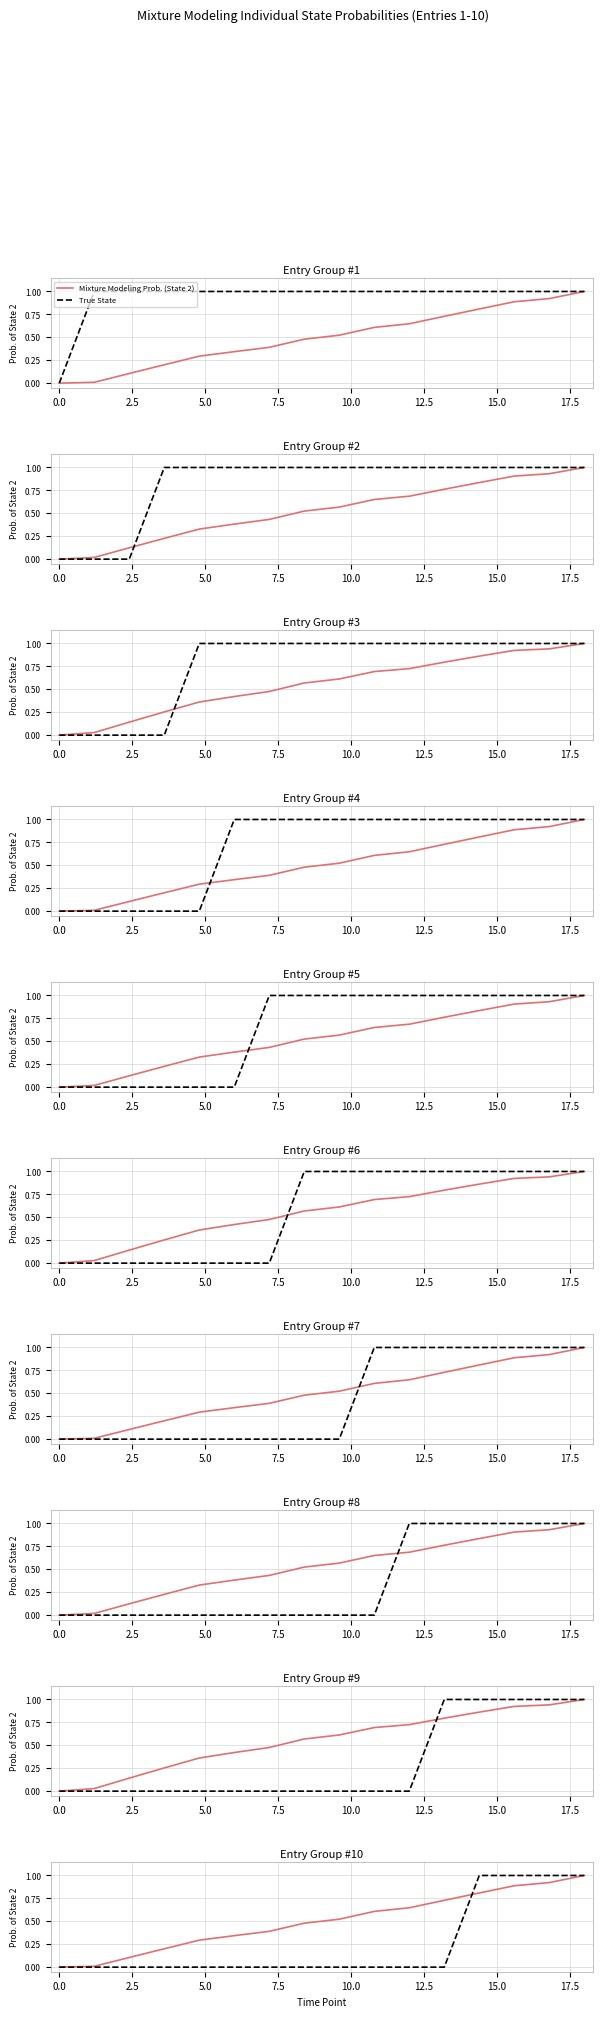

What is the difference between the maximum and minimum values in the True State series?

1.0